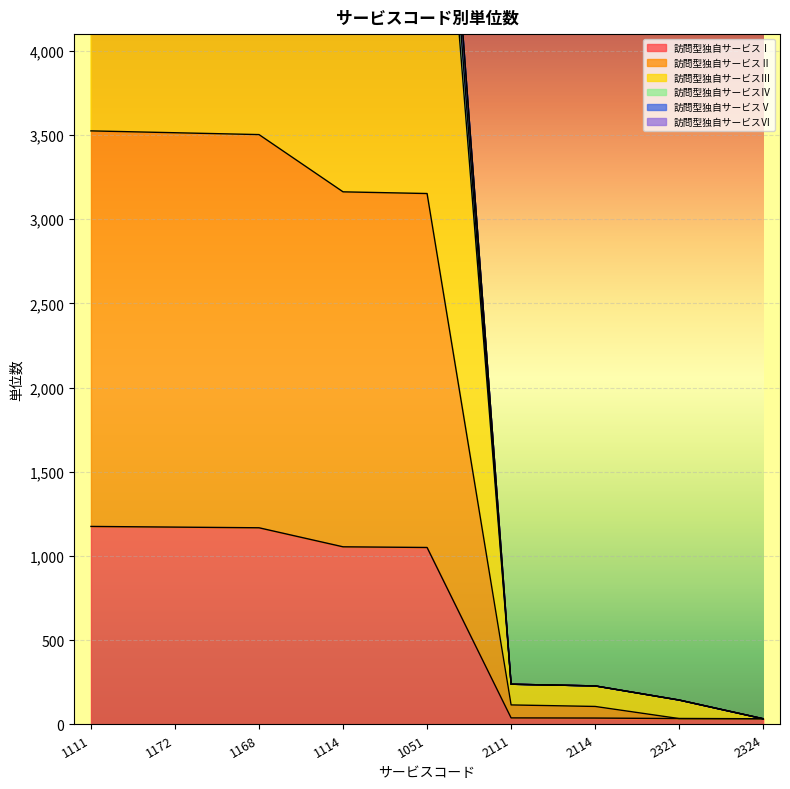

True or false: 訪問型独自サービスⅠ has more than 2 interior local peaks.

False